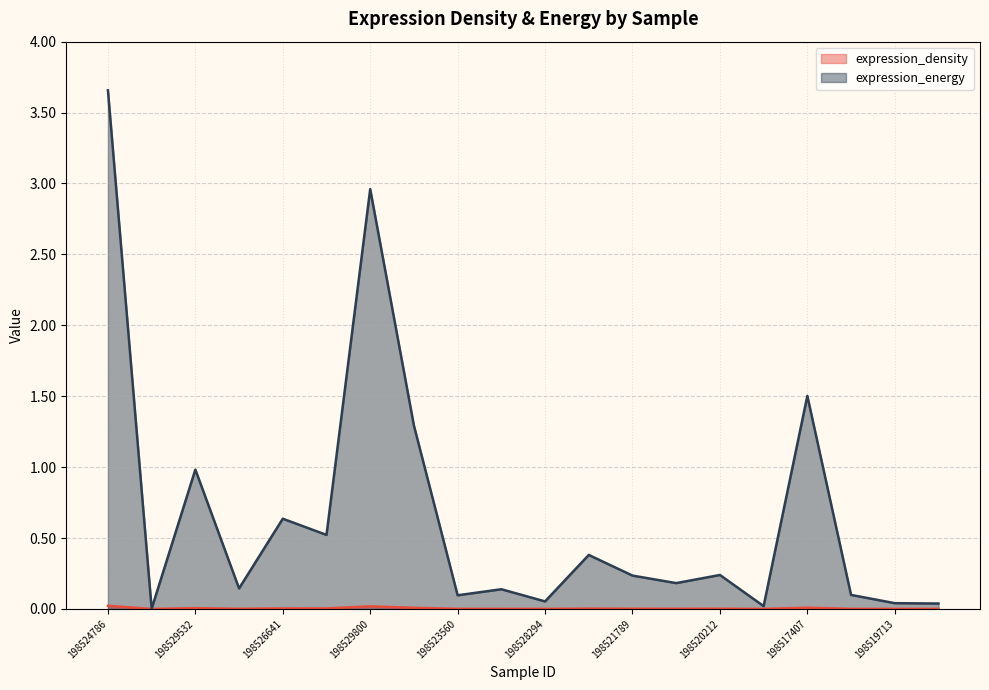

Which series has the largest total across all categories?

expression_energy (line)